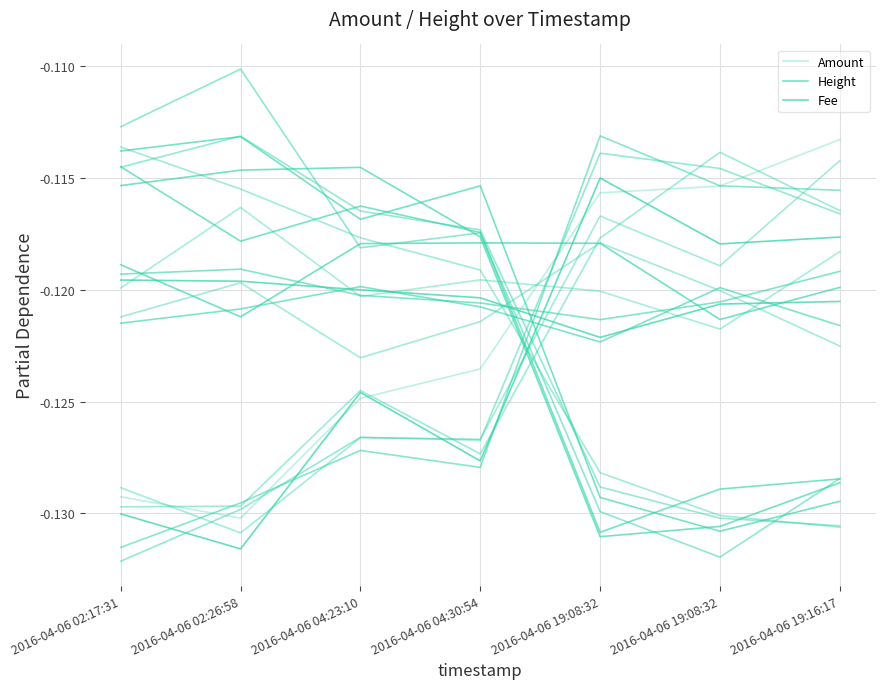

Which has a higher value, 2016-04-06 19:08:32 or 2016-04-06 19:08:32?

2016-04-06 19:08:32